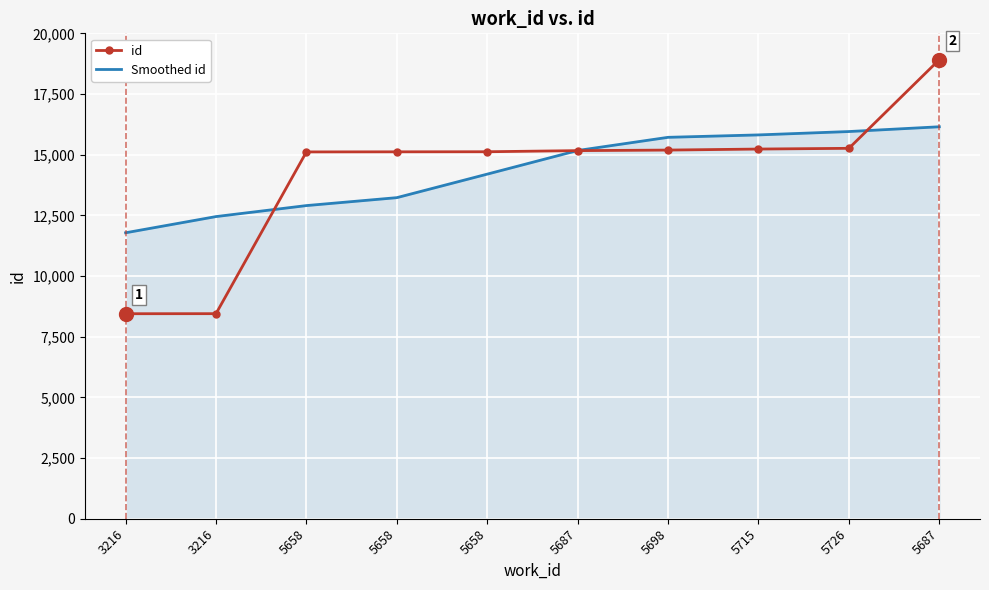

What are all the series names shown in the legend?

id, Smoothed id